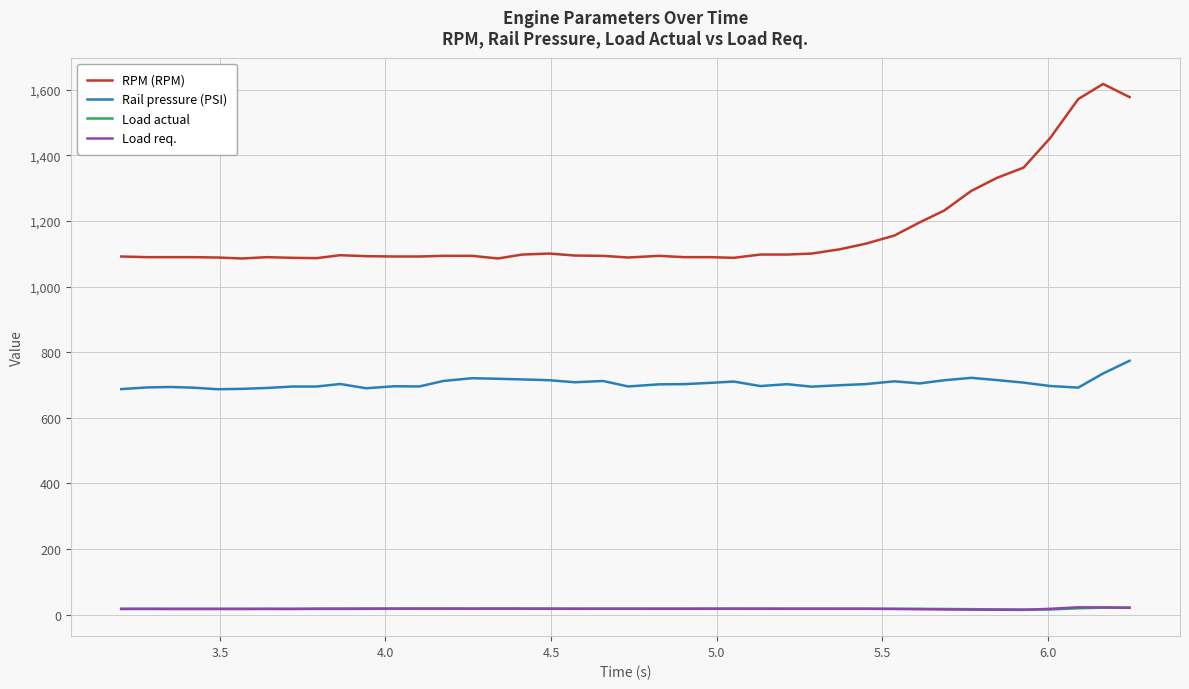

Which series has the largest total across all categories?

RPM (RPM)